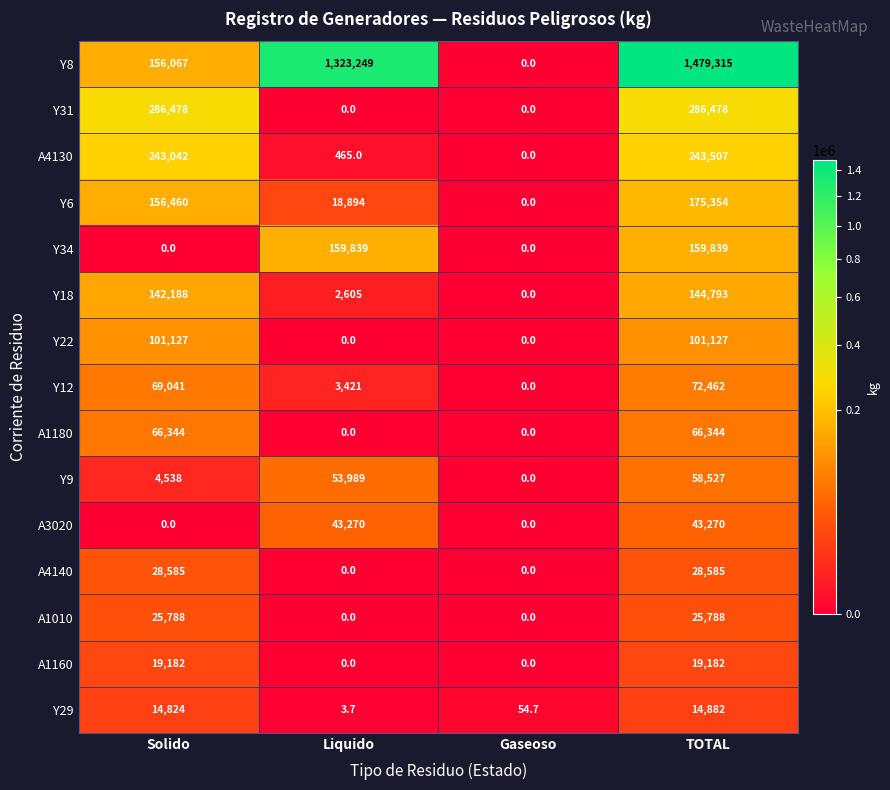

What is the total value across all series at Liquido?

1605735.7